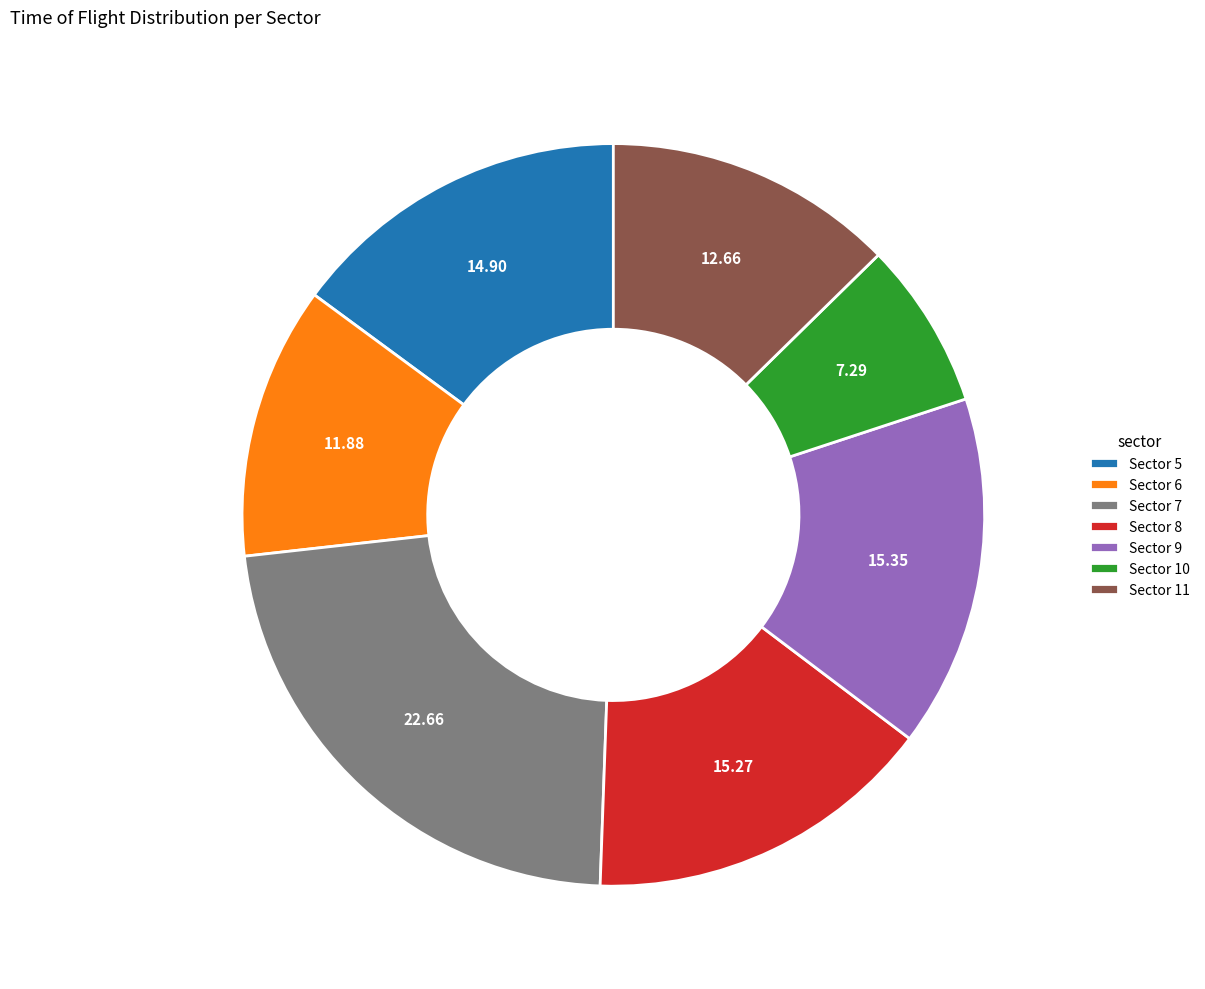

What is the ratio of the value at Sector 7 to the value at Sector 10?

3.1